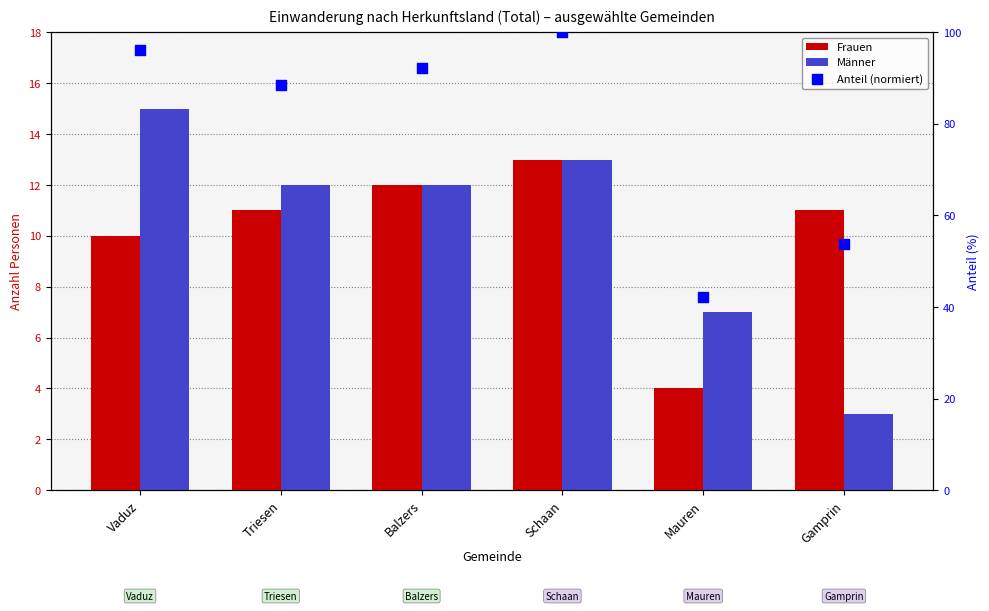

What are all the series names shown in the legend?

Frauen, Männer, Anteil (normiert)